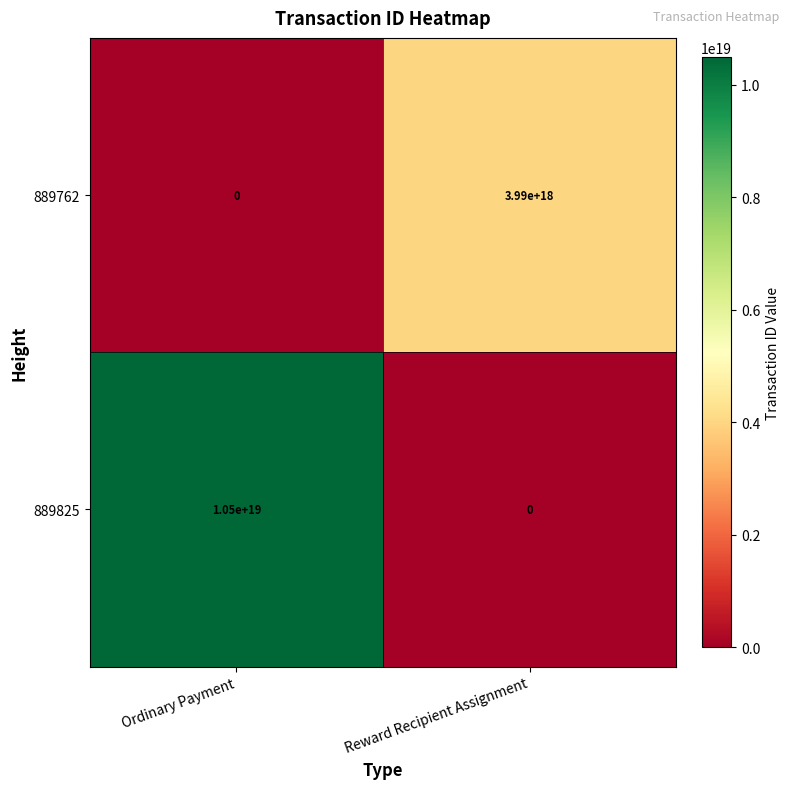

Is the value of 889825 at Ordinary Payment greater than the value of 889762 at Reward Recipient Assignment?

Yes